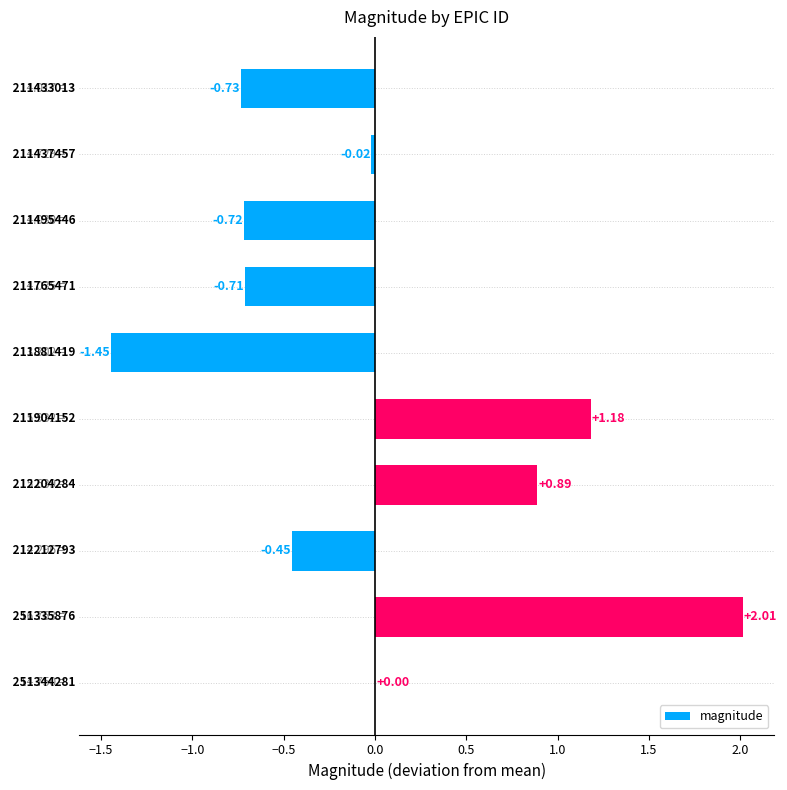

Are the bars horizontal?

Yes